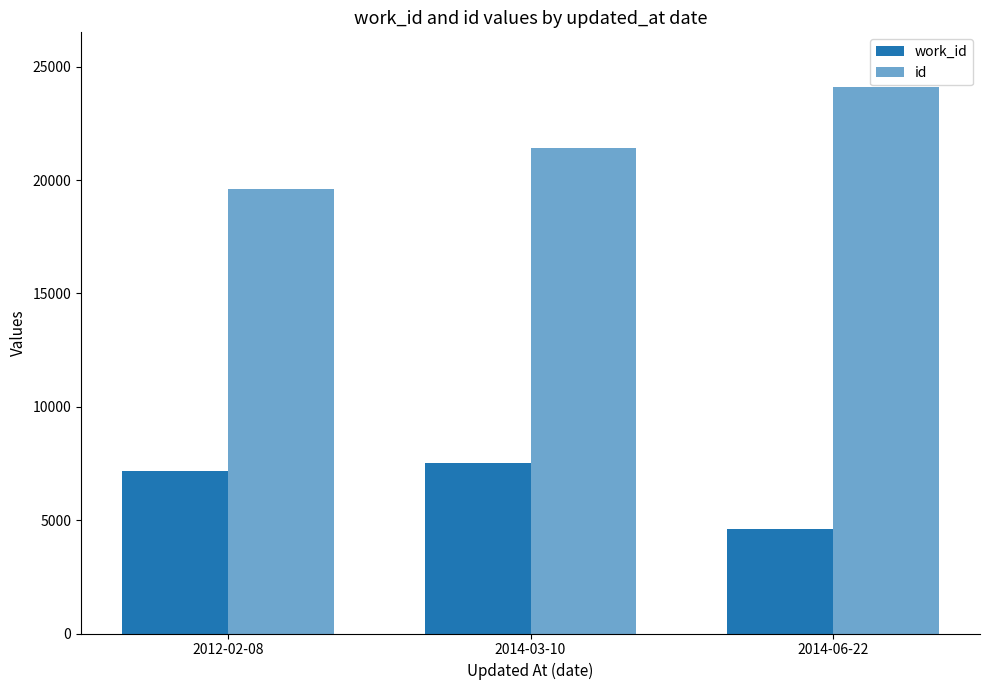

Does the chart contain stacked bars?

No